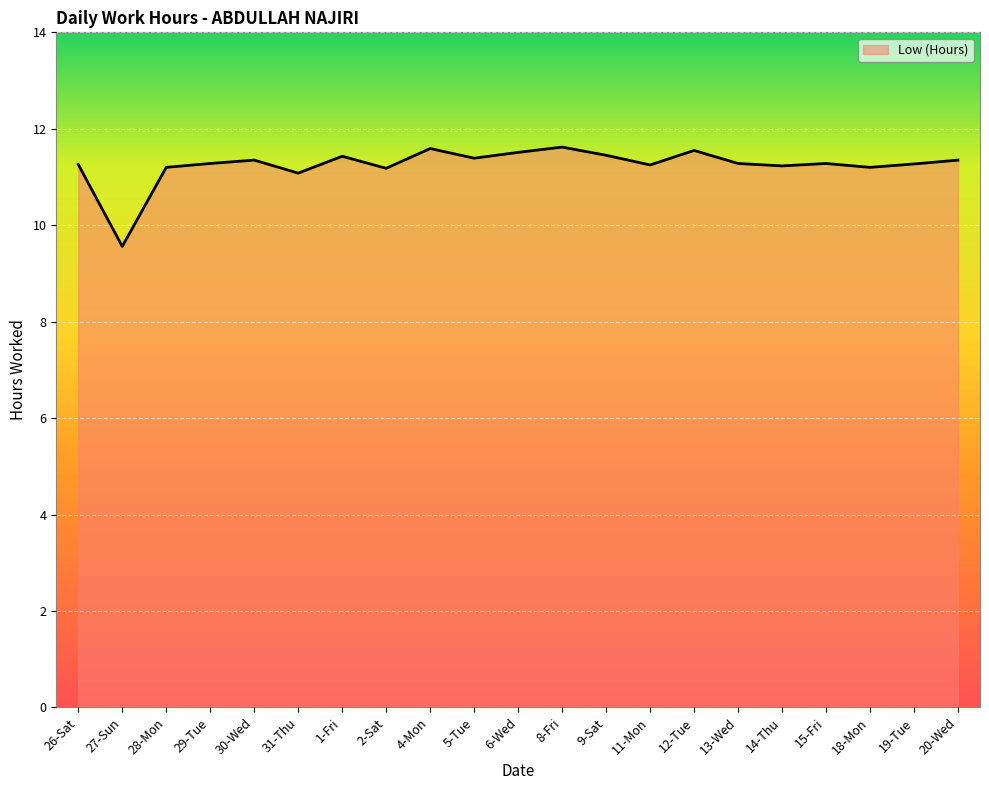

Rank the categories by value from lowest to highest.

27-Sun, 31-Thu, 2-Sat, 28-Mon, 18-Mon, 14-Thu, 11-Mon, 26-Sat, 19-Tue, 29-Tue, 13-Wed, 15-Fri, 30-Wed, 20-Wed, 5-Tue, 1-Fri, 9-Sat, 6-Wed, 12-Tue, 4-Mon, 8-Fri